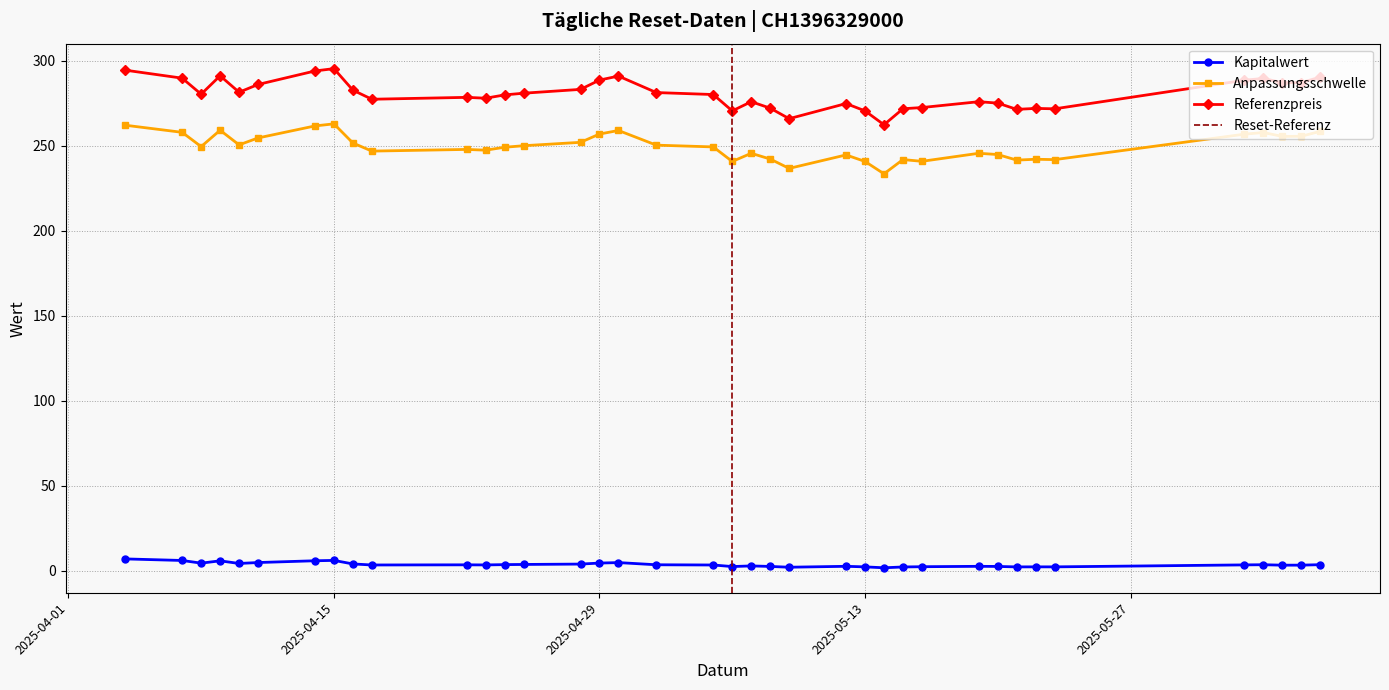

At which category does the chart reach its minimum across all series?

2025-05-14